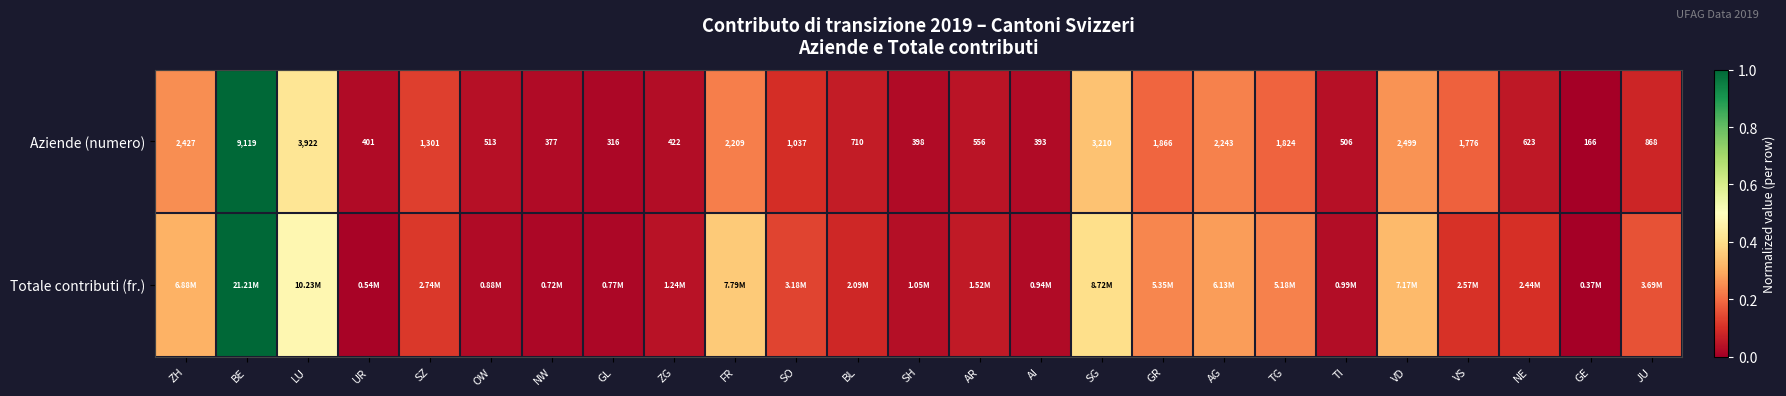

List the labels in order of Aziende (numero) value, largest first.

BE, LU, SG, VD, ZH, AG, FR, GR, TG, VS, SZ, SO, JU, BL, NE, AR, OW, TI, ZG, UR, SH, AI, NW, GL, GE